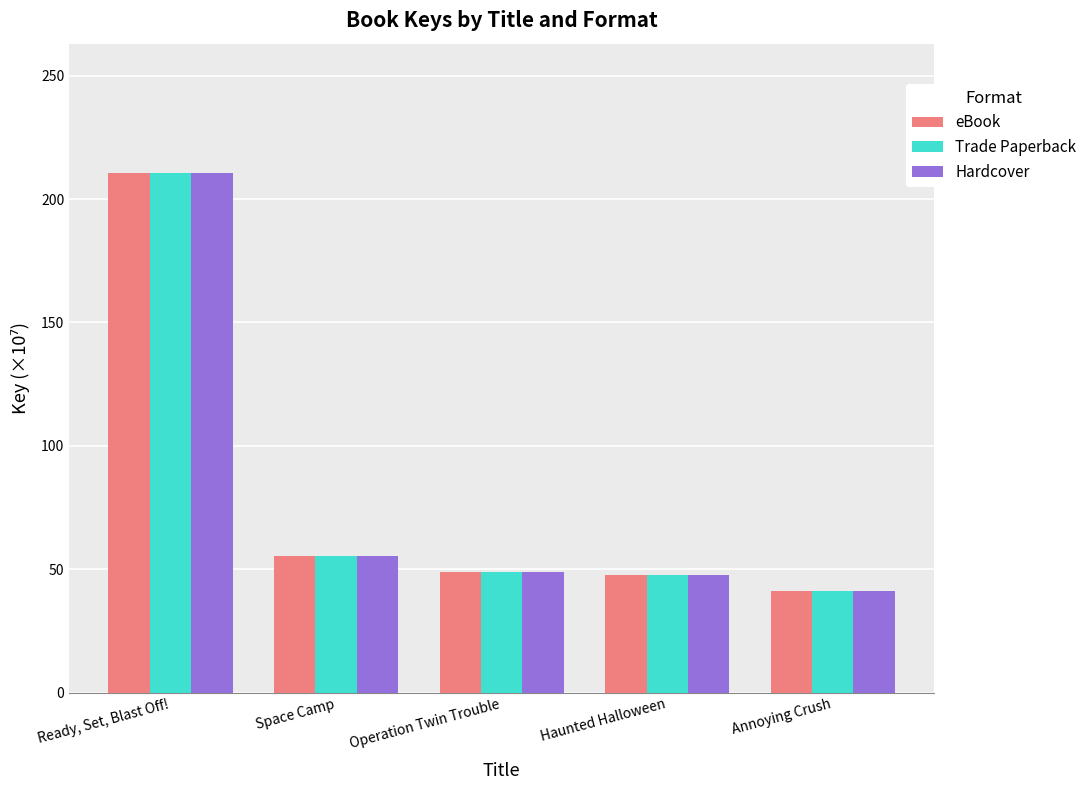

What is the total value across all series at Haunted Halloween?

142.6